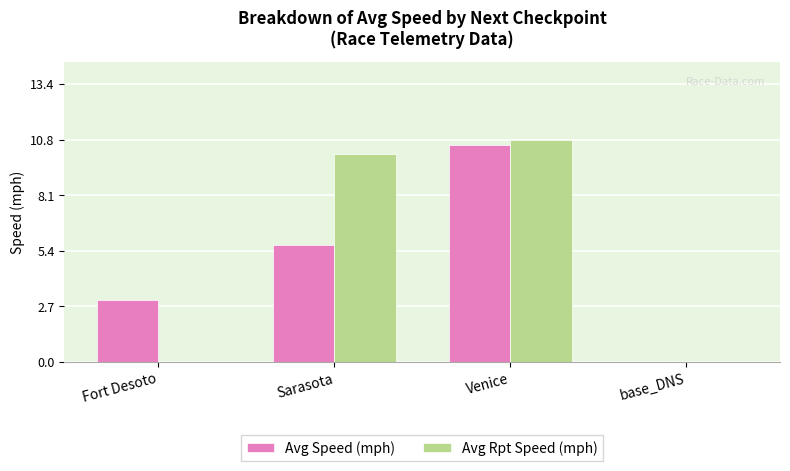

Count the number of data series in this chart.

2